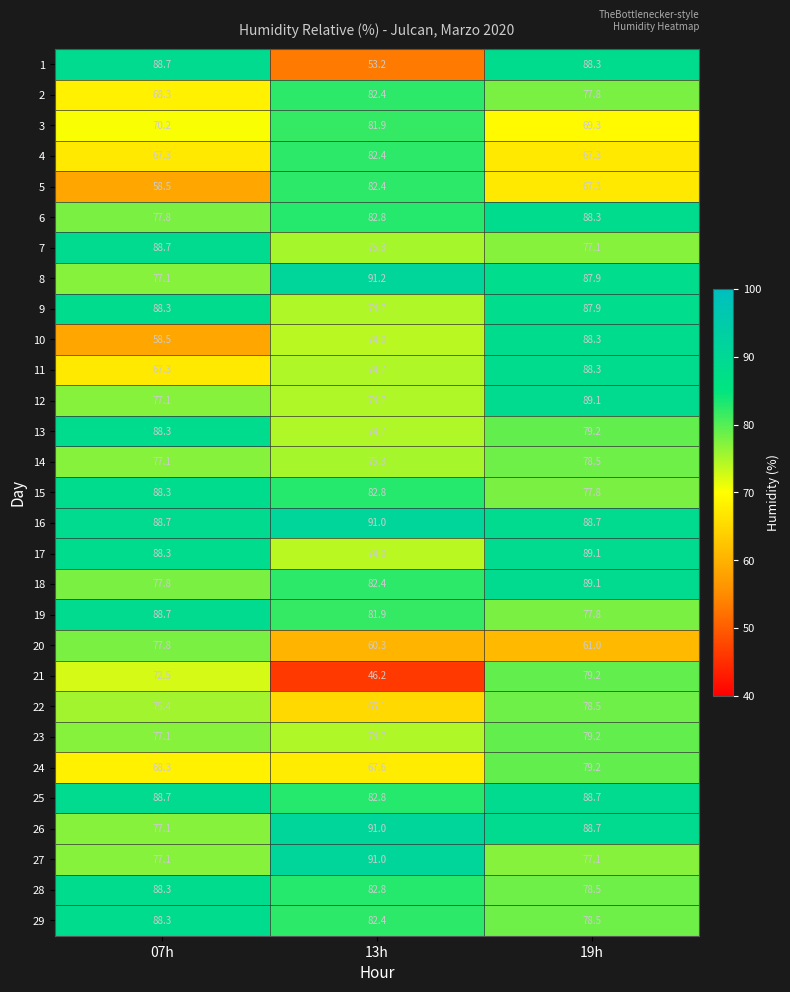

List the labels in order of 6 value, smallest first.

07h, 13h, 19h